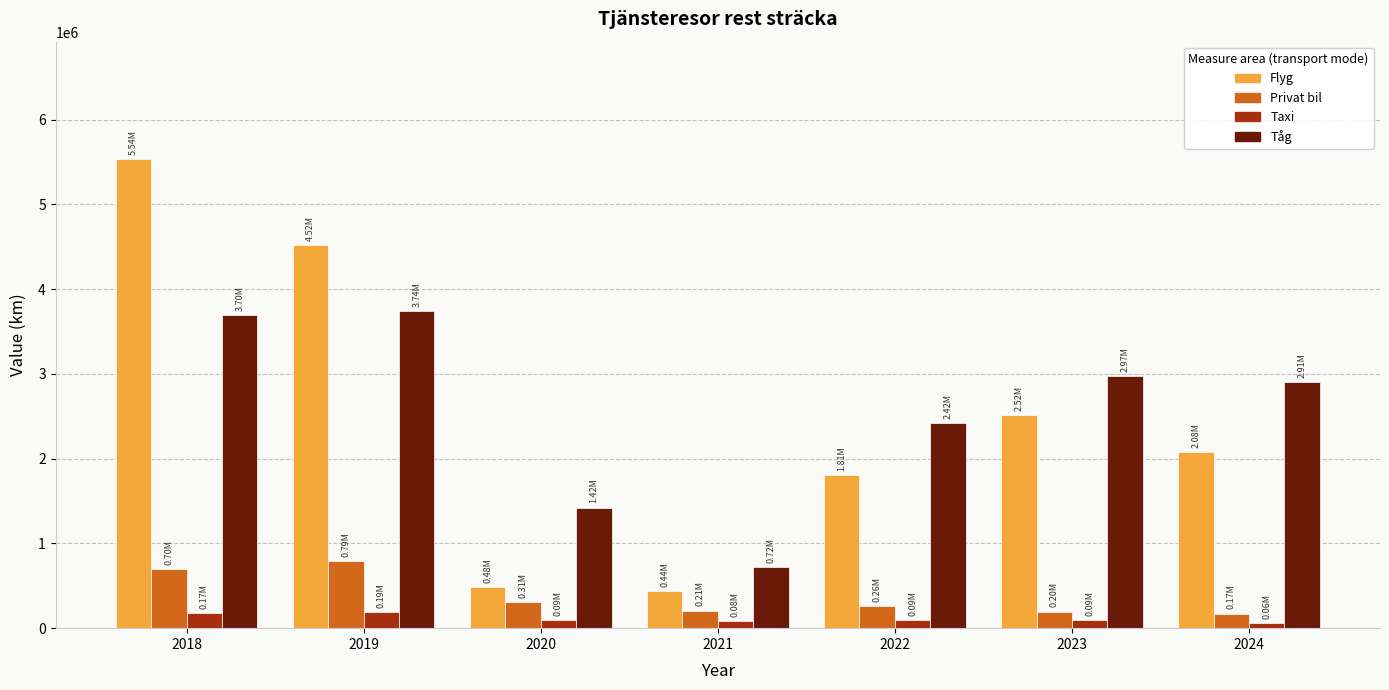

List the series in order of their peak value, highest first.

Flyg, Tåg, Privat bil, Taxi